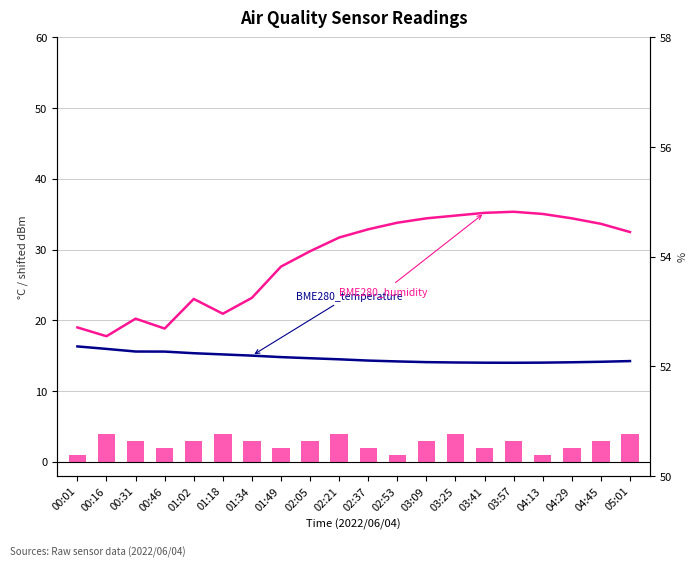

At which category is the sum across all series the highest?

02:21